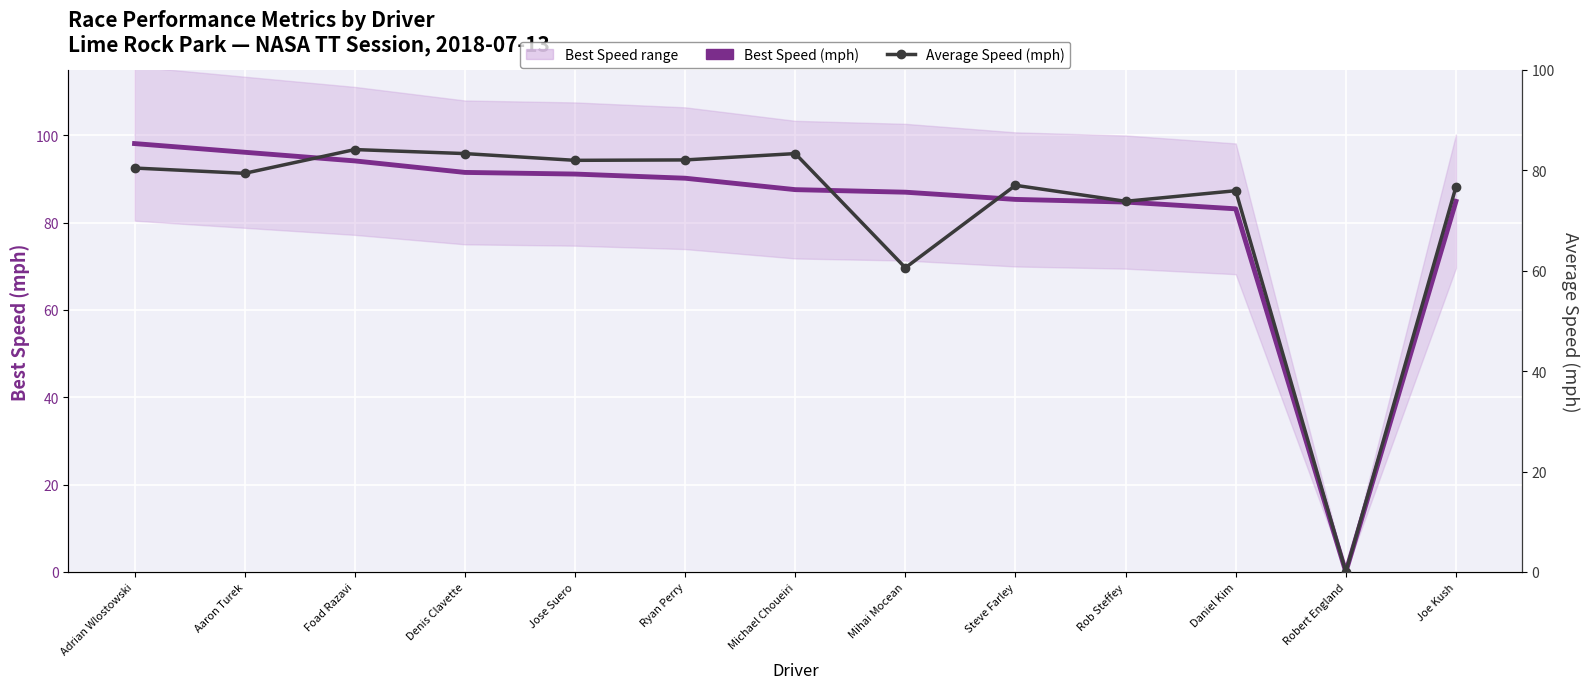

What is the sum of the Best Speed values at Adrian Wlostowski and Mihai Mocean?

185.1